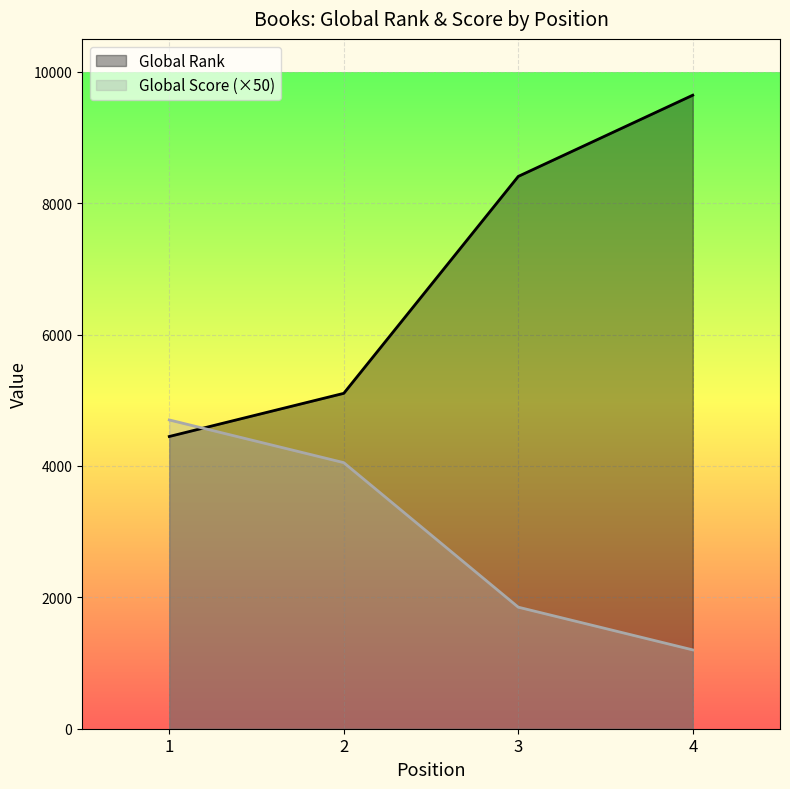

Which series has the widest spread of values?

Global Rank